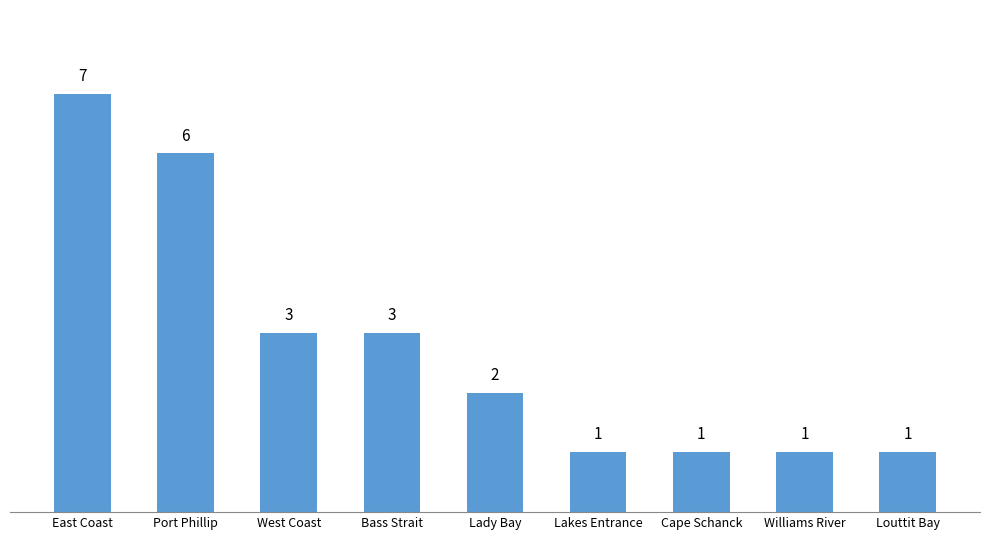

Approximately how many times larger is the value at Louttit Bay compared to Cape Schanck?

1.0